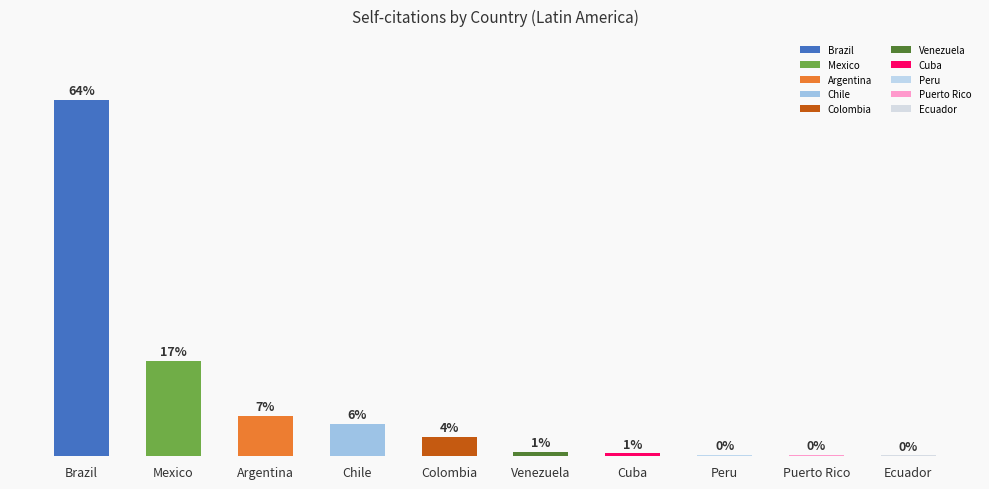

Which label corresponds to the smallest value in the chart?

Ecuador